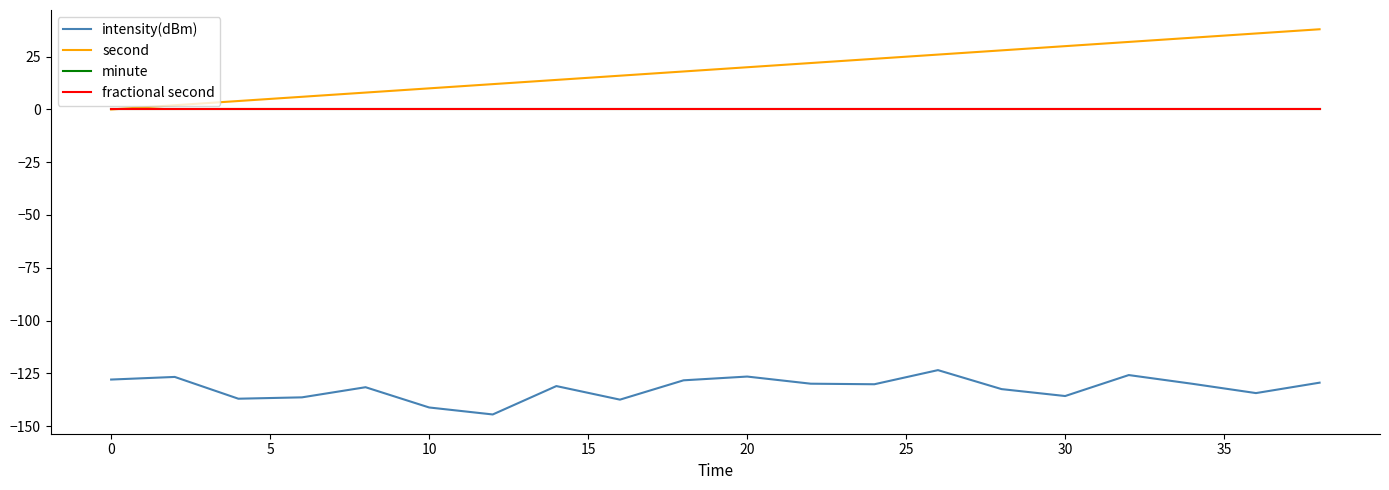

Is this an area chart (filled region under the line)?

No